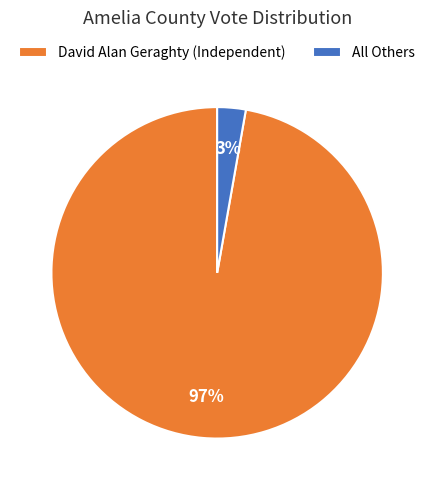

How many slices are in this pie chart?

2